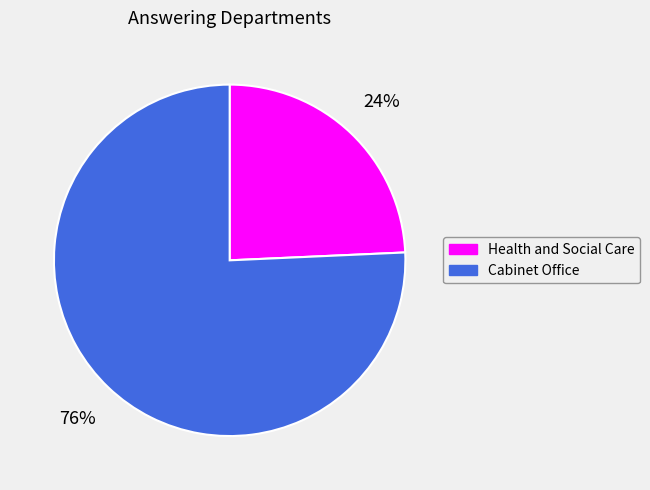

What is the ratio of the value at Health and Social Care to the value at Cabinet Office?

0.3